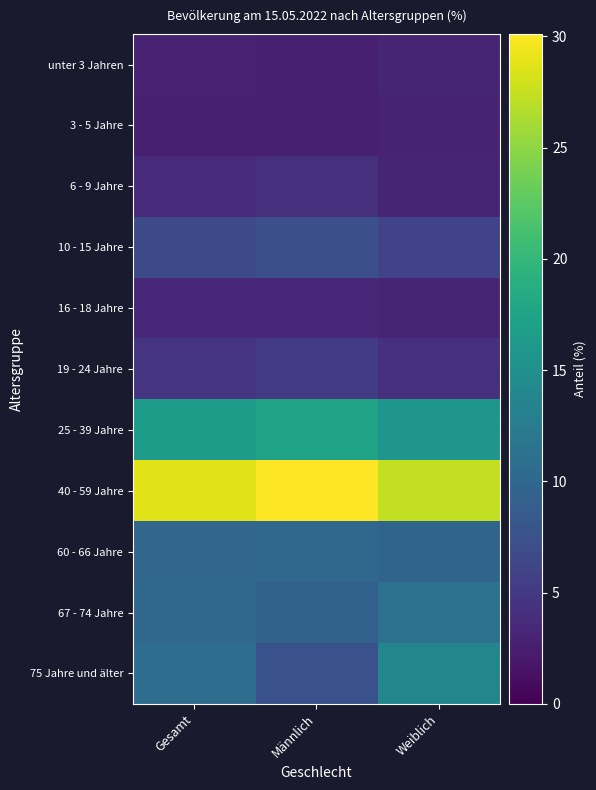

Reading right to left, list all the values displayed in this chart.

unter 3 Jahren: Weiblich=3.1	Männlich=2.6	Gesamt=2.8
3 - 5 Jahre: Weiblich=2.9	Männlich=2.6	Gesamt=2.6
6 - 9 Jahre: Weiblich=3.1	Männlich=4.0	Gesamt=3.6
10 - 15 Jahre: Weiblich=6.0	Männlich=7.4	Gesamt=6.8
16 - 18 Jahre: Weiblich=3.1	Männlich=3.4	Gesamt=3.3
19 - 24 Jahre: Weiblich=4.0	Männlich=5.3	Gesamt=4.6
25 - 39 Jahre: Weiblich=15.8	Männlich=17.3	Gesamt=16.6
40 - 59 Jahre: Weiblich=27.3	Männlich=30.1	Gesamt=28.8
60 - 66 Jahre: Weiblich=9.7	Männlich=10.1	Gesamt=9.9
67 - 74 Jahre: Weiblich=11.2	Männlich=9.3	Gesamt=10.2
75 Jahre und älter: Weiblich=13.8	Männlich=7.6	Gesamt=10.8